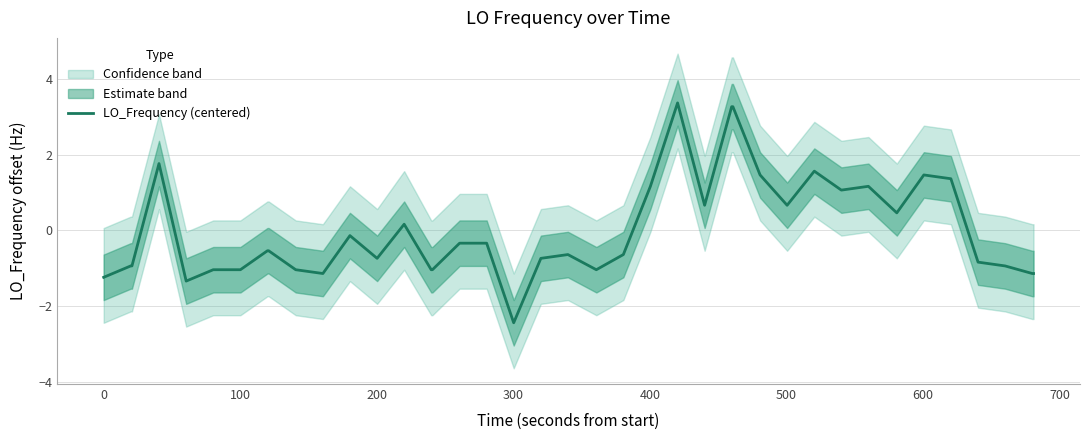

What is the lowest value of the LO_Frequency (centered) series?

-2.4